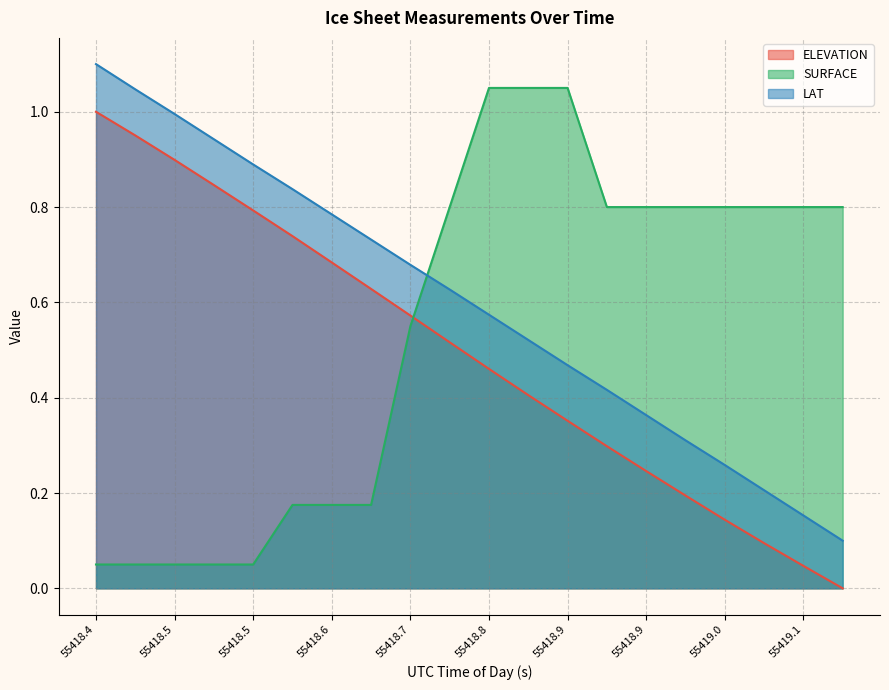

What is the label of the 12th point from the left?

55418.8197